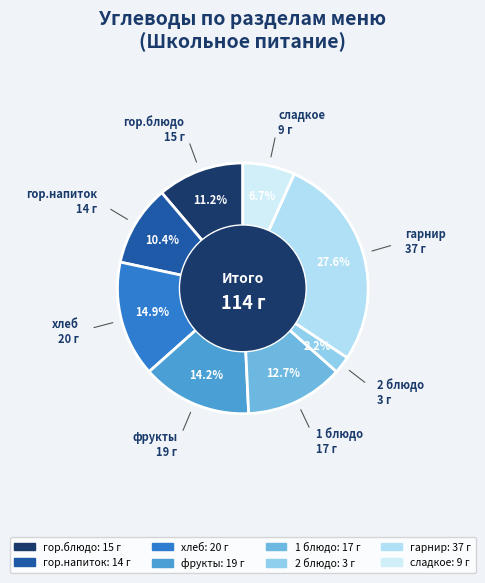

To the nearest percent, what portion does фрукты represent?

14%